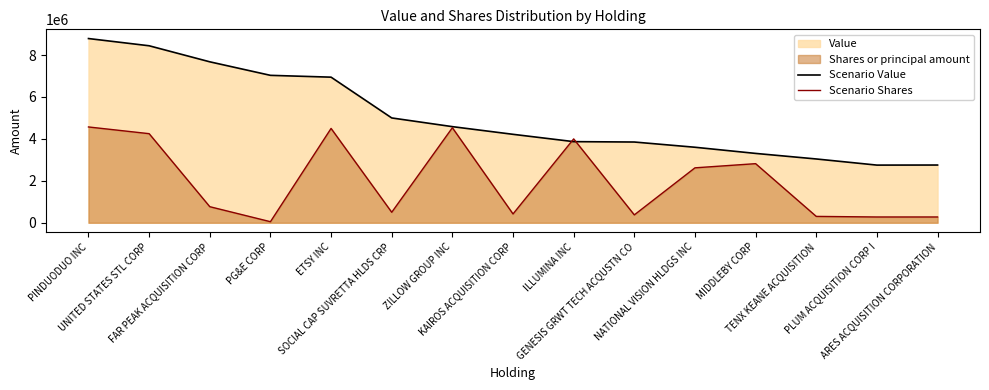

Which series ends up on top after the final intersection of Scenario Value and Scenario Shares?

Scenario Value